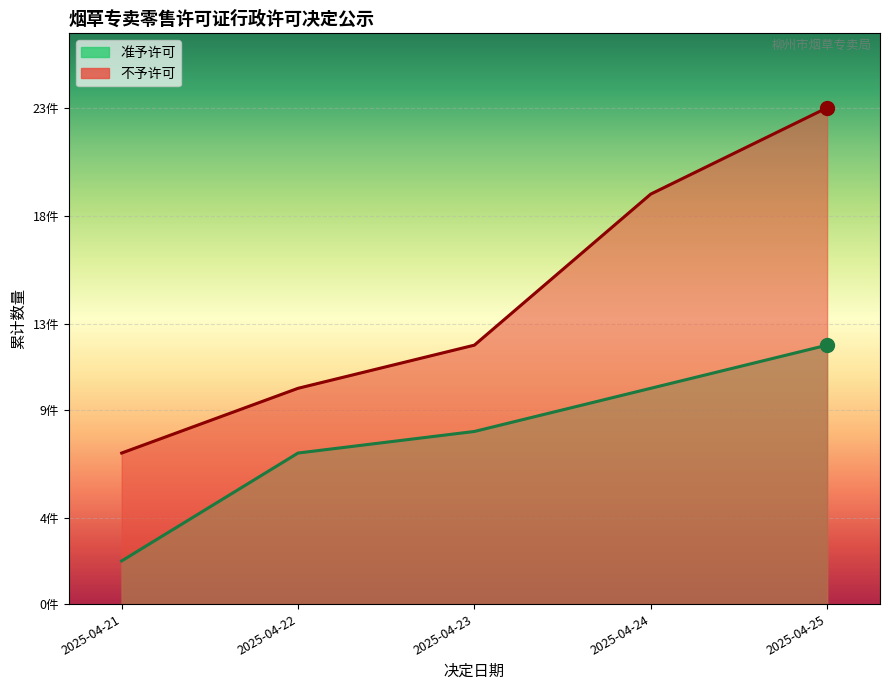

Read the 准予许可 value at 2025-04-22, to the nearest 5.

5